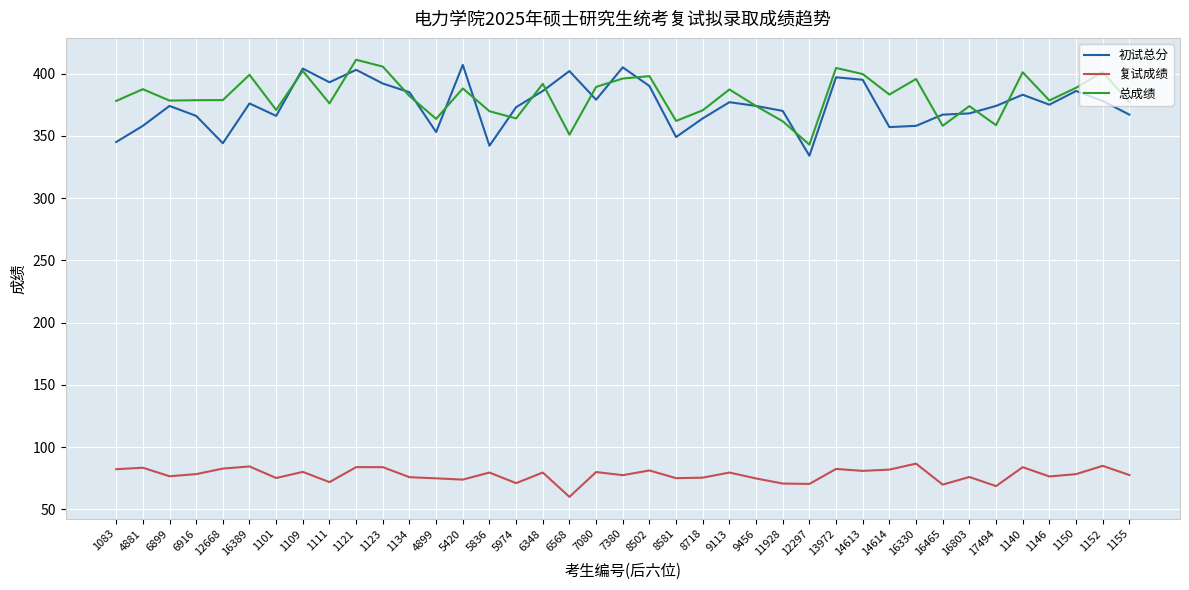

True or false: 复试成绩 and 初试总分 intersect in this chart.

False